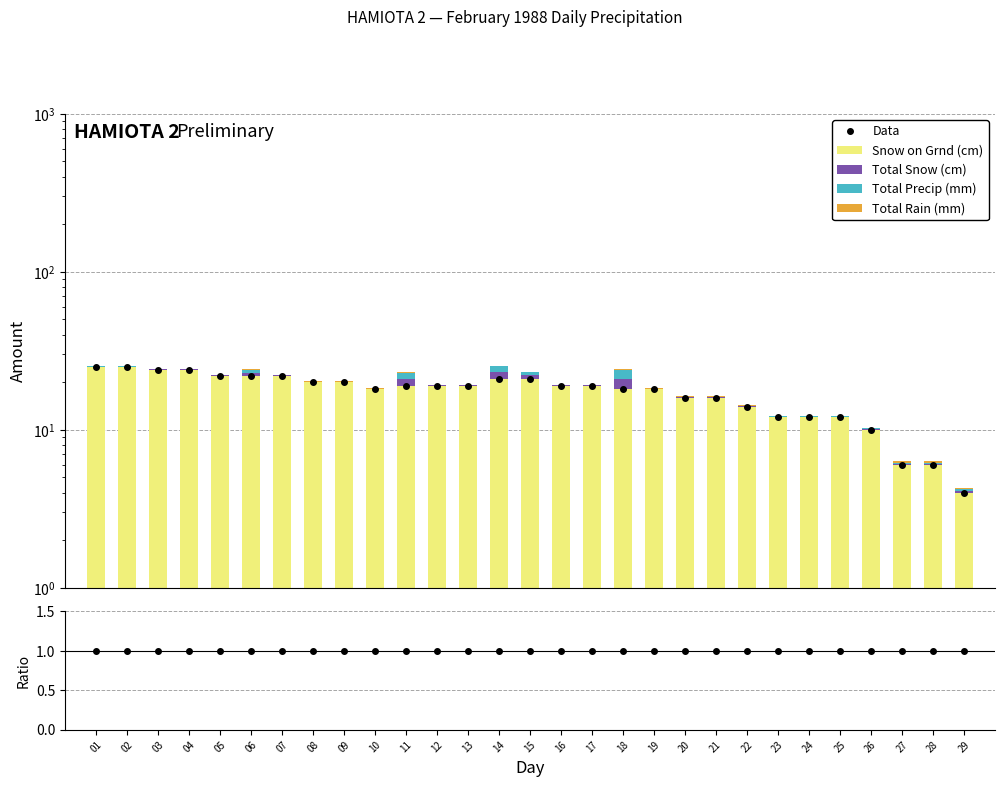

Which category has the highest value in the Total Snow (cm) series?

18